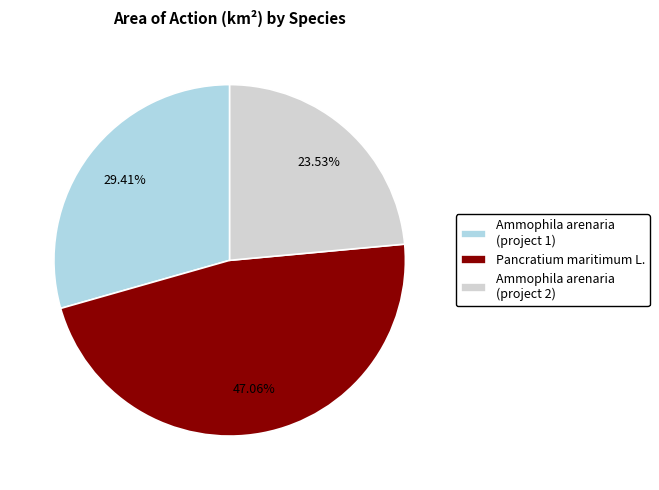

Approximately how many times larger is the value at Ammophila arenaria (project 1) compared to Pancratium maritimum L.?

0.6